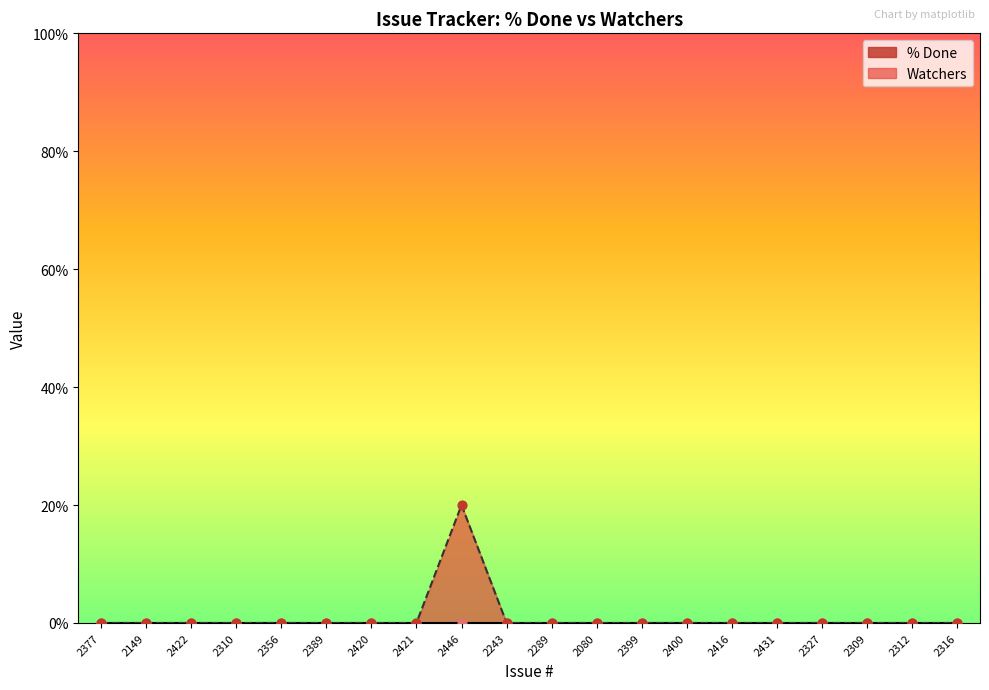

Between 2431 and 2080, which is larger?

2431